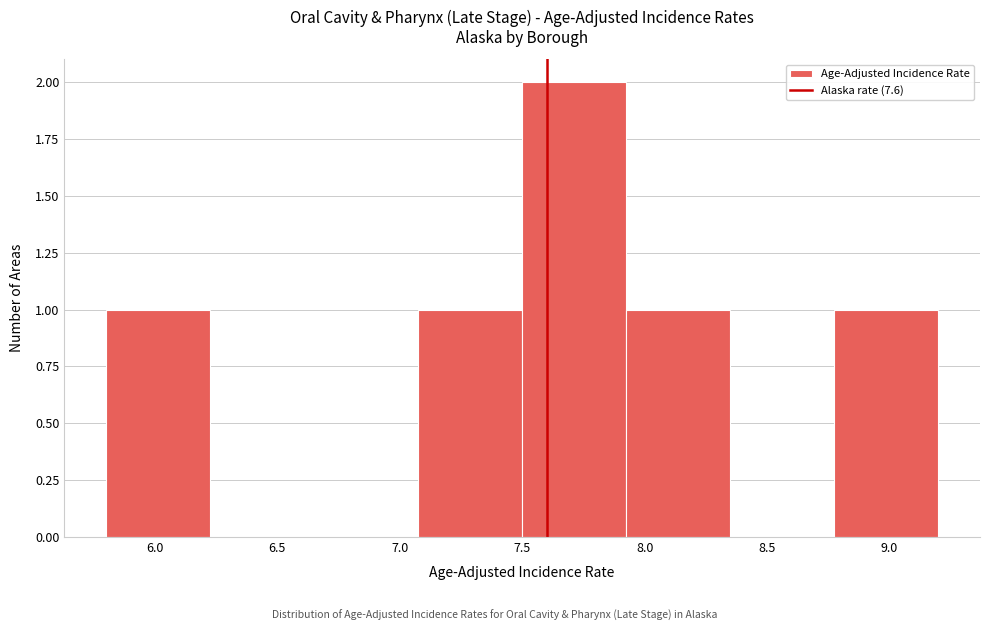

What is the height of the bar covering 5.800 to 6.225 on the x-axis? Neither the bar edges nor the heights are printed on the chart, so give them approximately, as read against the axes.

1